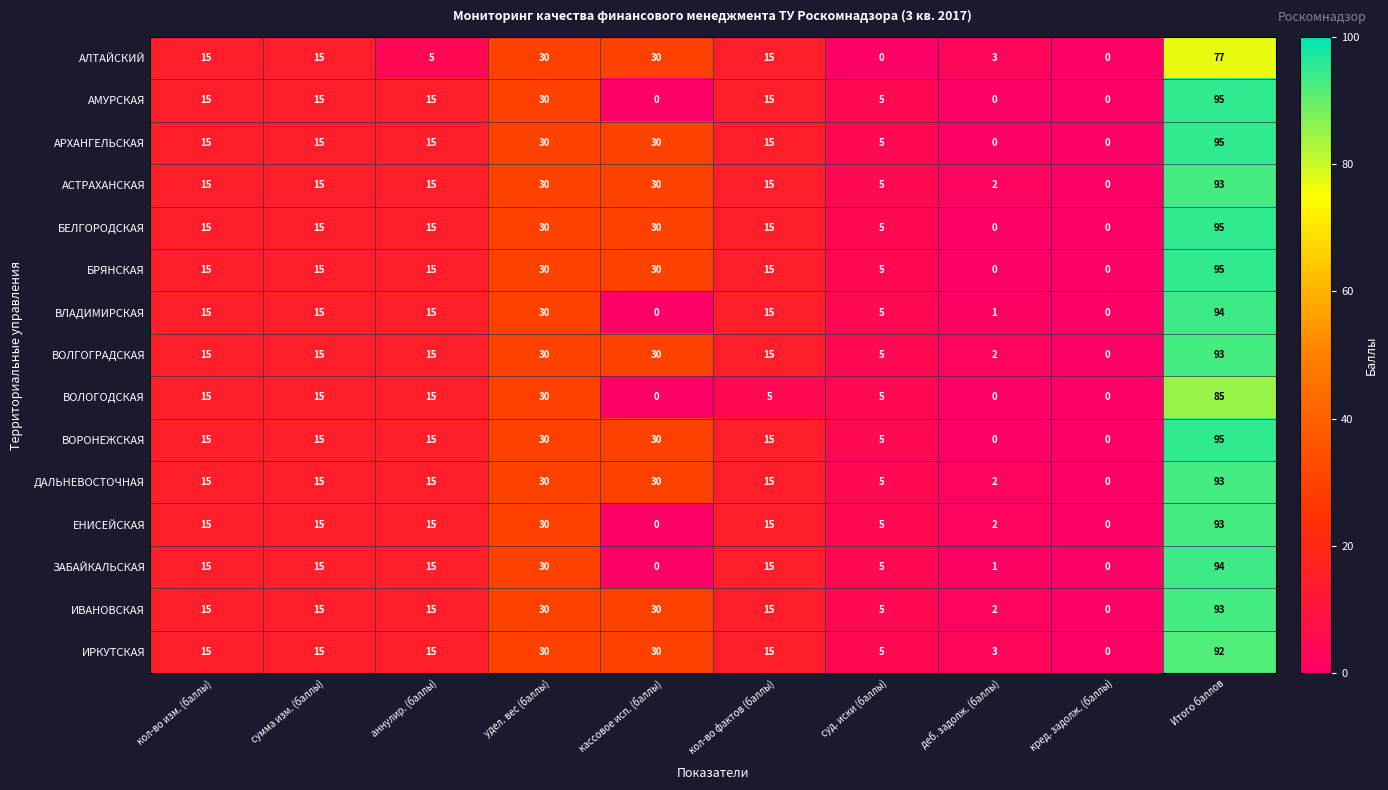

What is the sum of all ВОЛОГОДСКАЯ values?

170